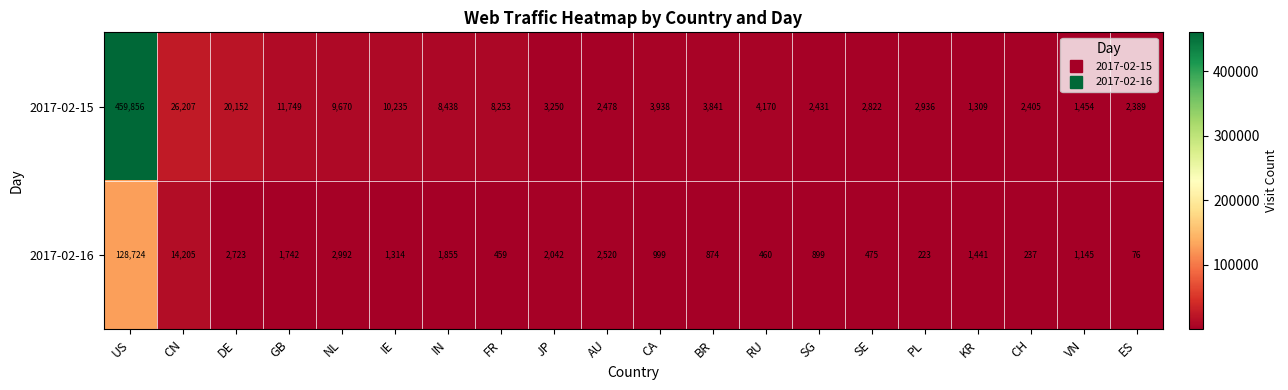

List the series in order of their peak value, highest first.

2017-02-15, 2017-02-16